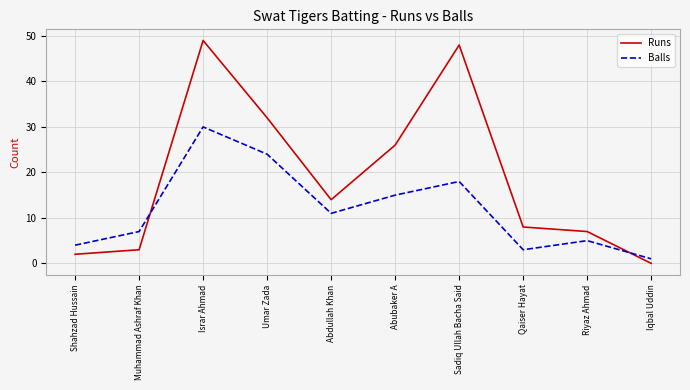

How many intersections are there between Balls and Runs?

2